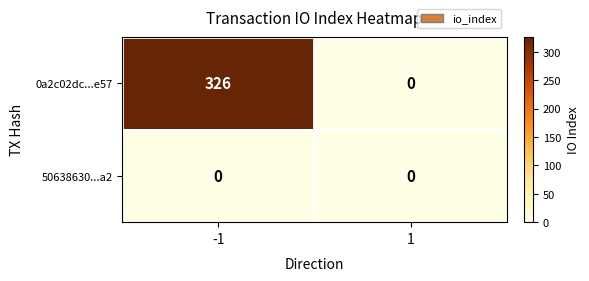

At how many categories does at least one series exceed 49?

1